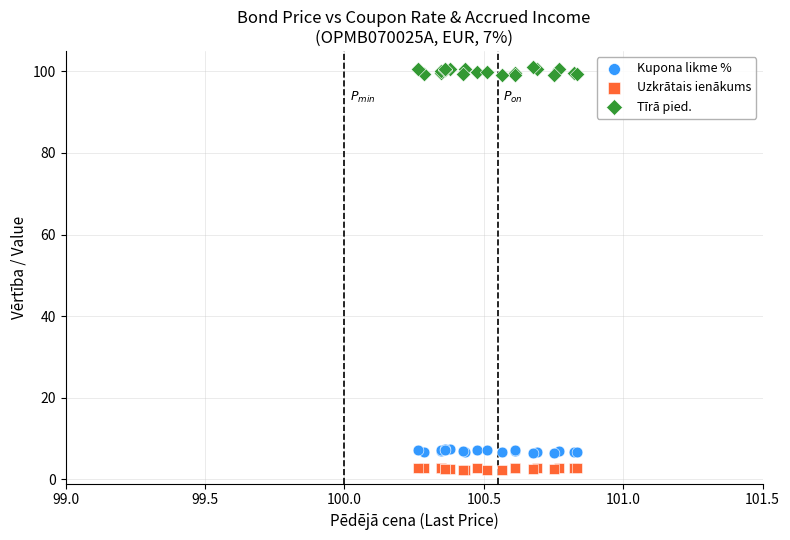

Which series has the largest Y range (max minus min)?

Tīrā pied.